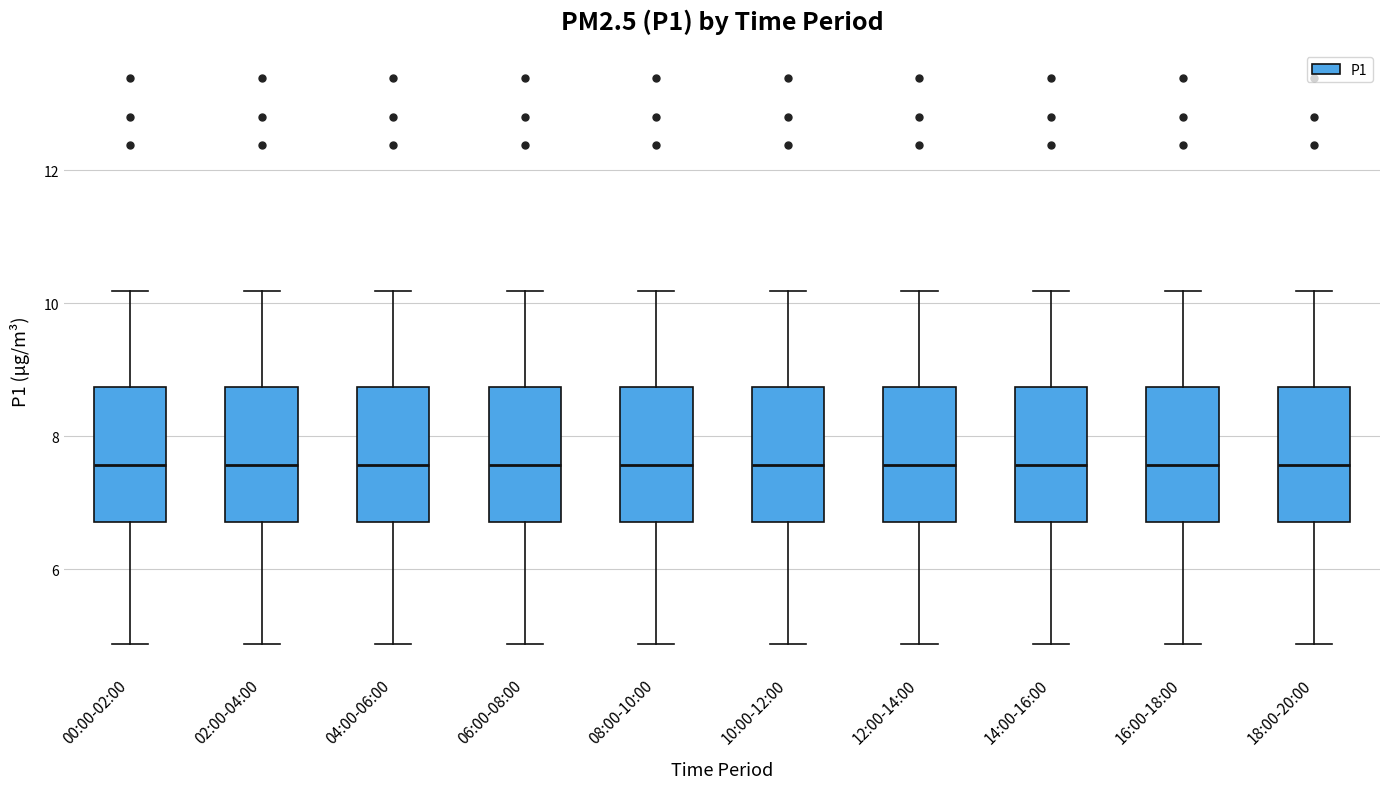

Reading left to right, read every box against the y-axis: the position of its median line, the range the box covers, and the ends of its whiskers. The values are not printed on the chart, so give them approximately, as read against the axis.

00:00-02:00: median 7.6, box 6.8 to 8.8, whiskers 4.8 to 10.2
02:00-04:00: median 7.6, box 6.8 to 8.8, whiskers 4.8 to 10.2
04:00-06:00: median 7.6, box 6.8 to 8.8, whiskers 4.8 to 10.2
06:00-08:00: median 7.6, box 6.8 to 8.8, whiskers 4.8 to 10.2
08:00-10:00: median 7.6, box 6.8 to 8.8, whiskers 4.8 to 10.2
10:00-12:00: median 7.6, box 6.8 to 8.8, whiskers 4.8 to 10.2
12:00-14:00: median 7.6, box 6.8 to 8.8, whiskers 4.8 to 10.2
14:00-16:00: median 7.6, box 6.8 to 8.8, whiskers 4.8 to 10.2
16:00-18:00: median 7.6, box 6.8 to 8.8, whiskers 4.8 to 10.2
18:00-20:00: median 7.6, box 6.8 to 8.8, whiskers 4.8 to 10.2